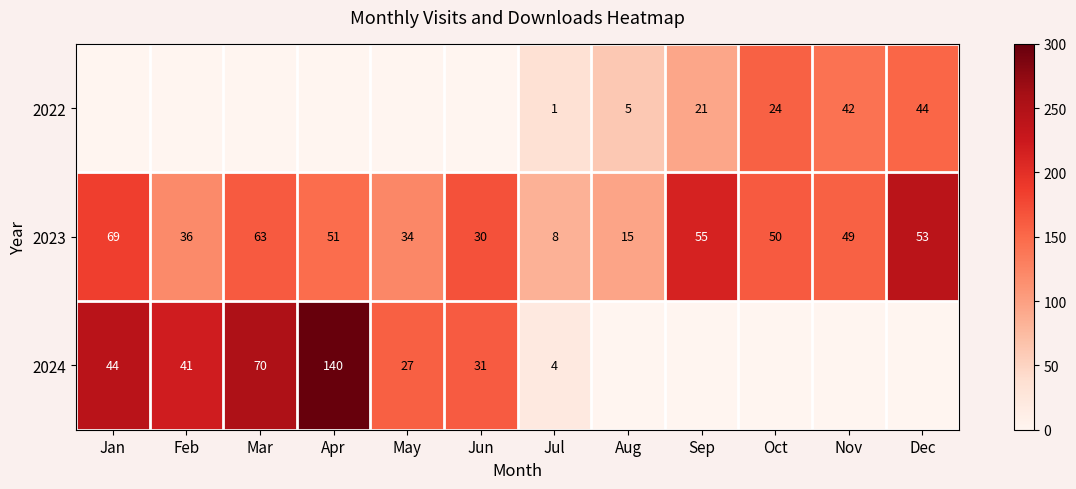

At how many categories does at least one series exceed 113?

10